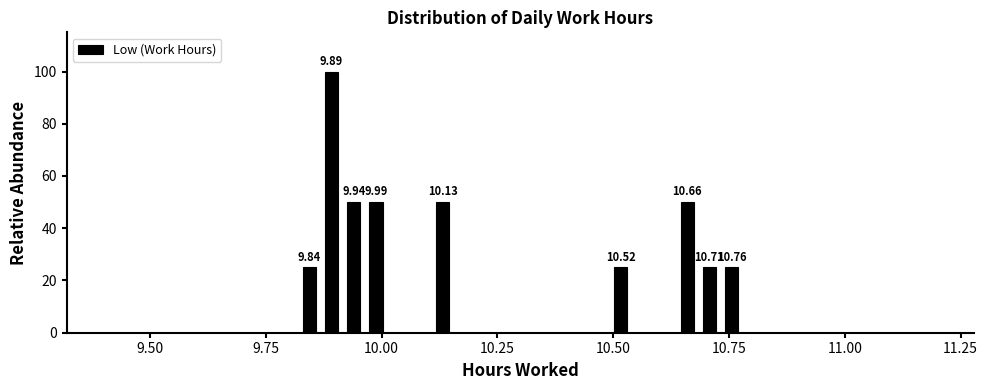

Around what value on the x-axis is the tallest bar? Give the approximate position of its centre, as read against the axis.

9.90